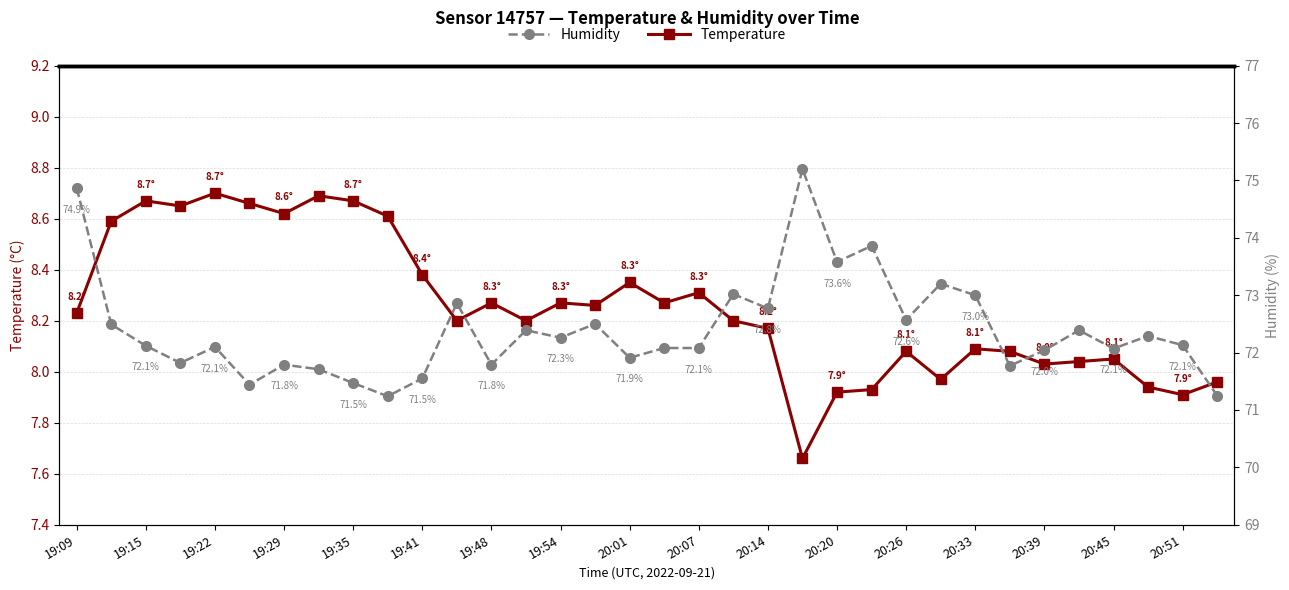

True or false: Temperature and Humidity intersect in this chart.

False